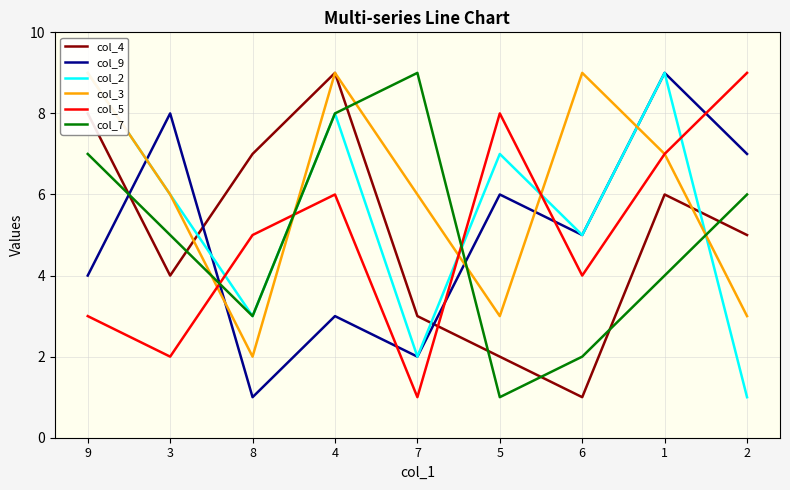

True or false: col_7 has a value of 3 at 8.

True